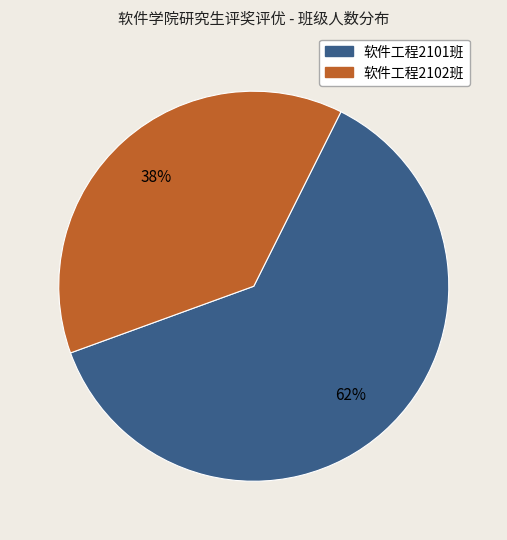

Approximately how many times larger is the value at 软件工程2101班 compared to 软件工程2102班?

1.6